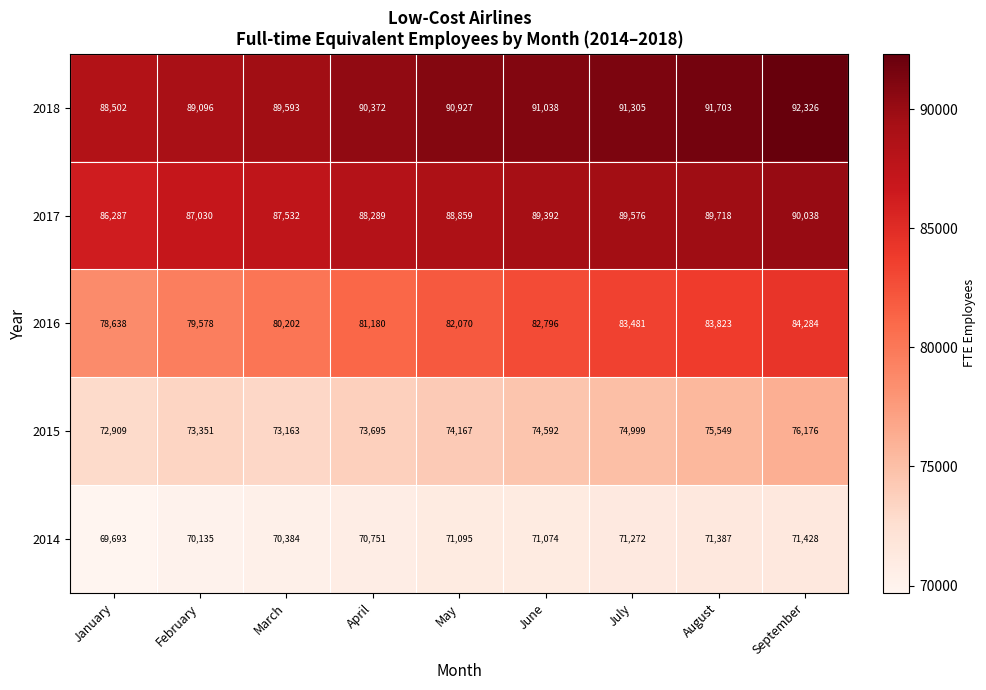

What is the total value across all series at May?

407118